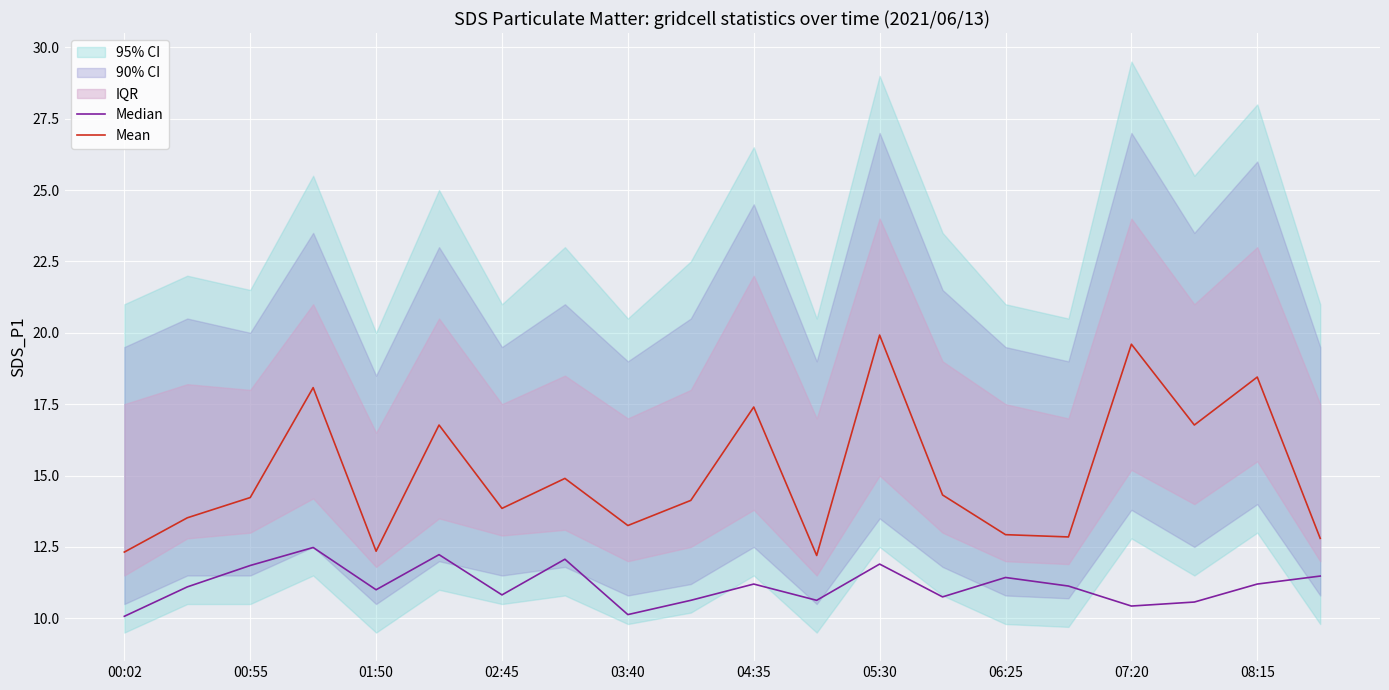

What is the minimum value for Mean?

12.2